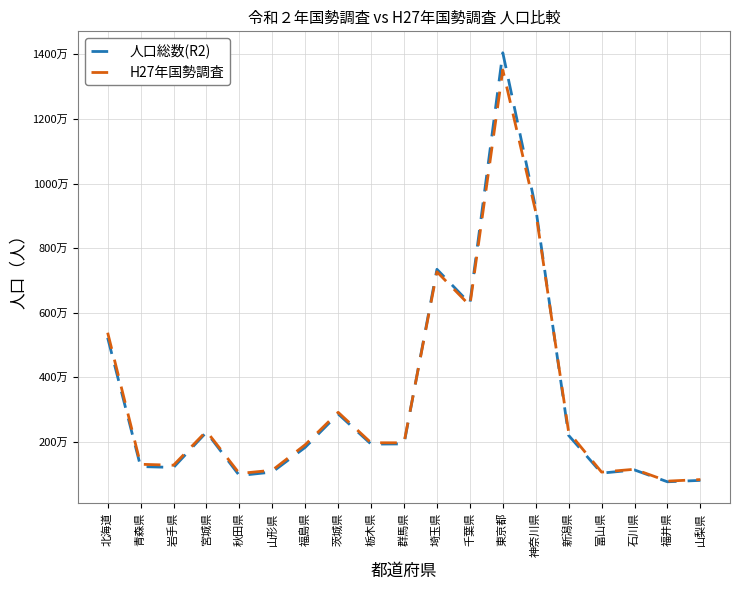

What is the label of the 11th point from the right?

栃木県